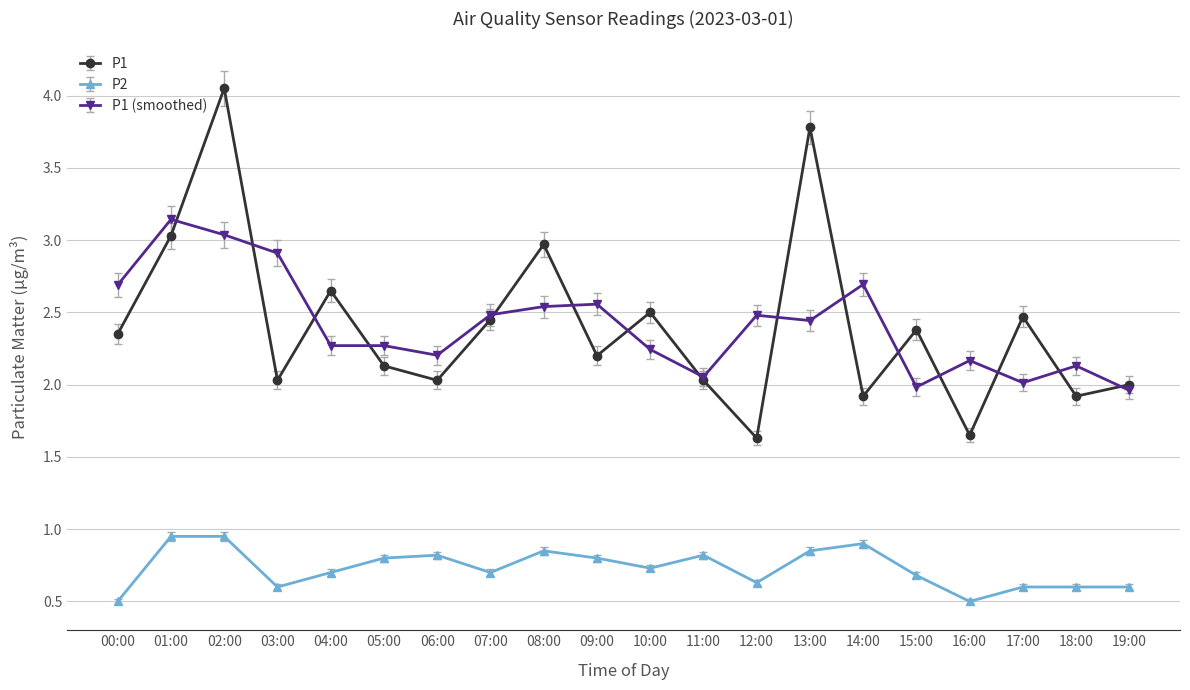

At which label does P1 reach its peak?

02:00